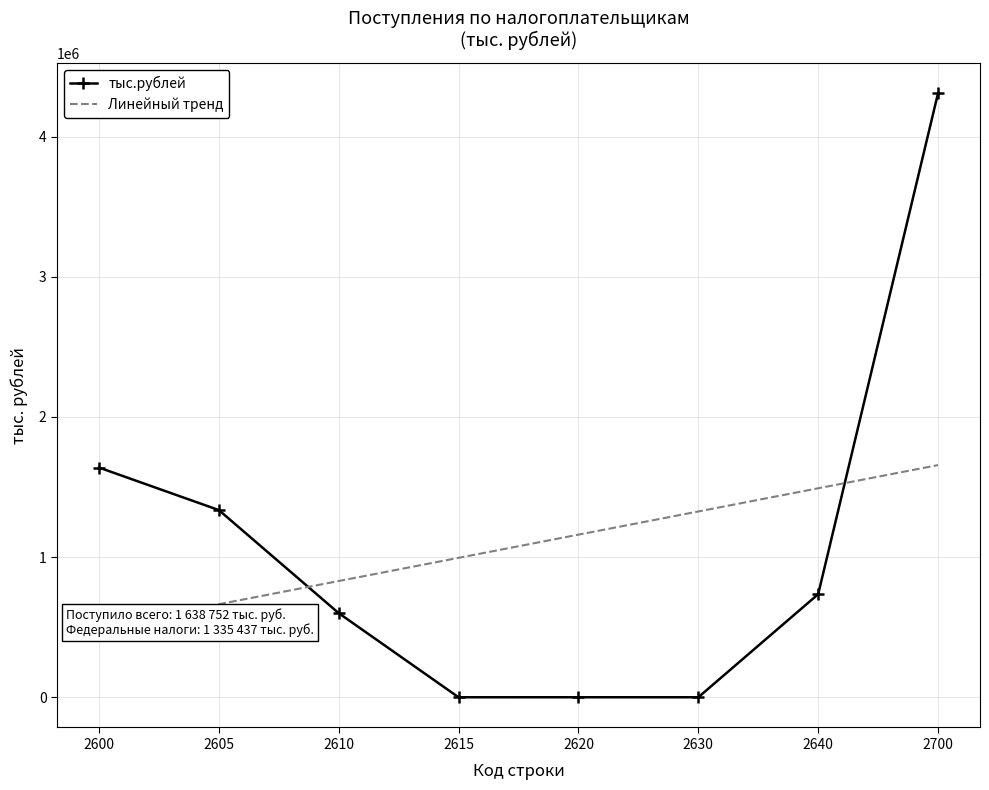

At which category does the chart reach its peak across all series?

2700